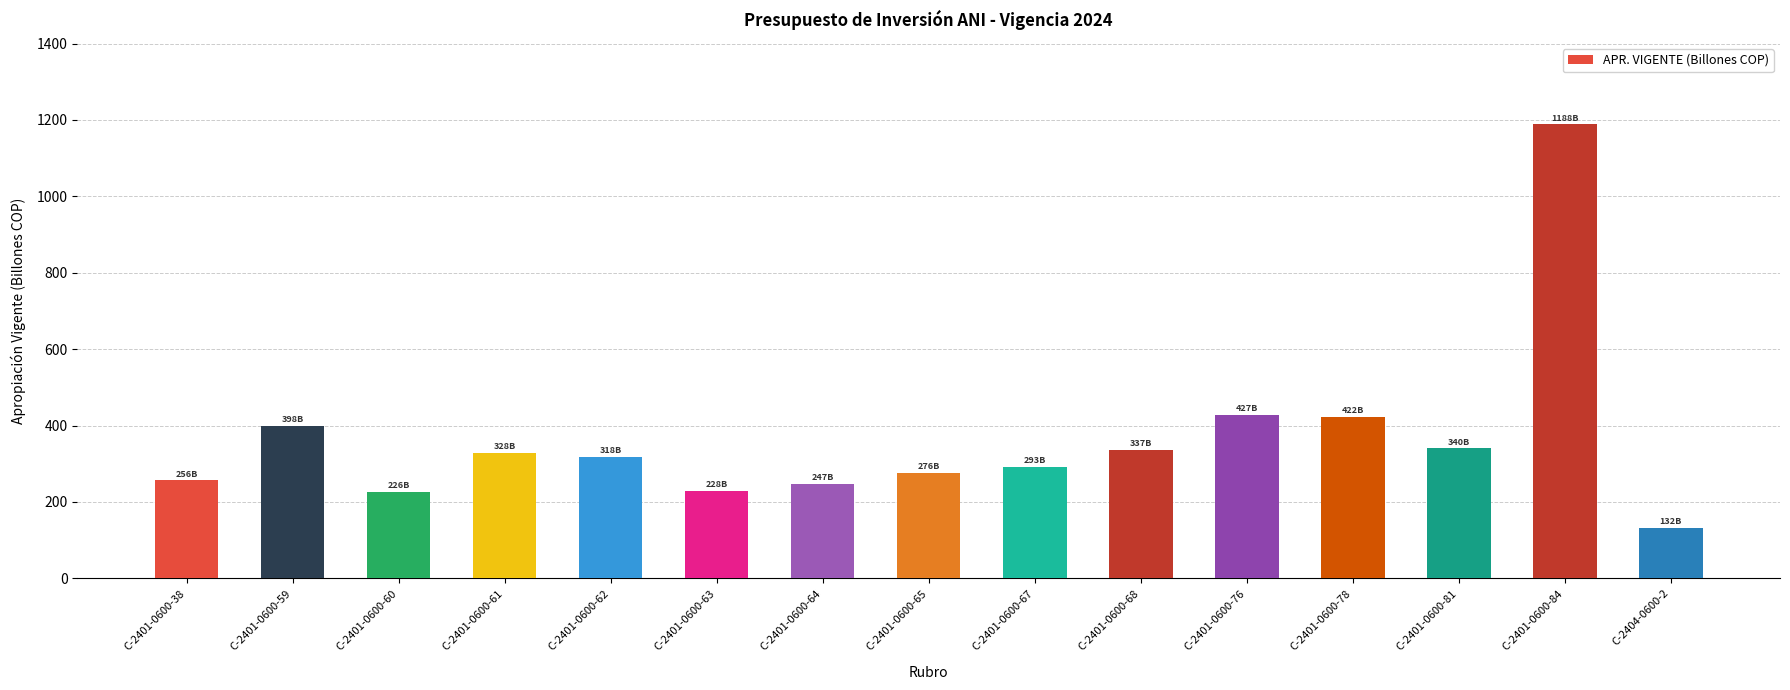

What value does the data have at C-2401-0600-61?

328.1